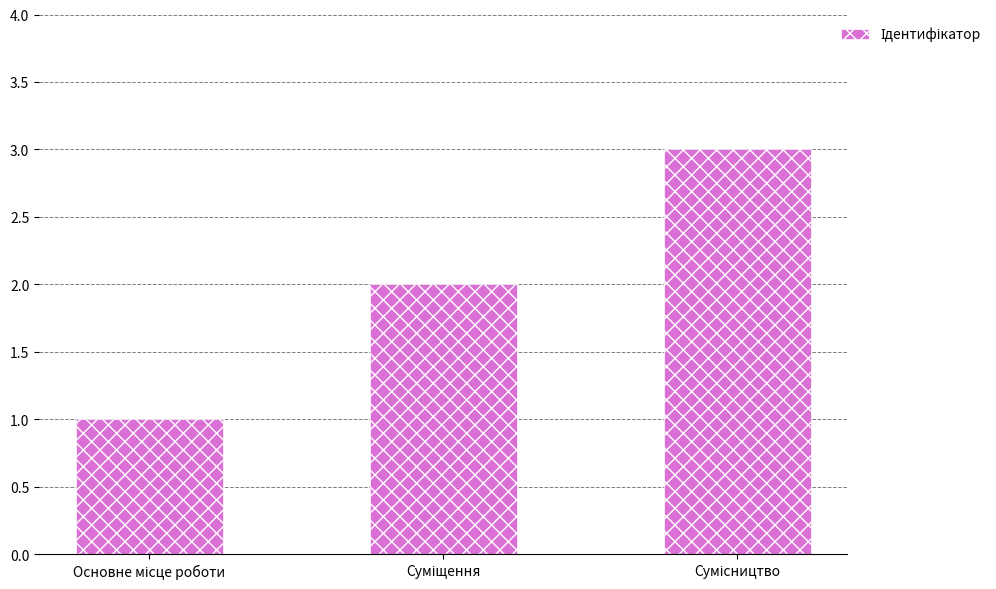

What is the greatest value displayed?

3